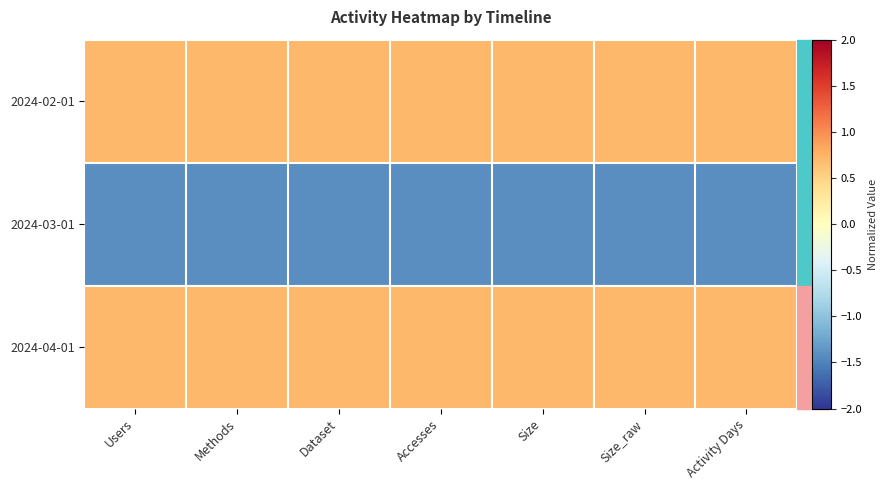

At which category is the sum across all series the highest?

Users